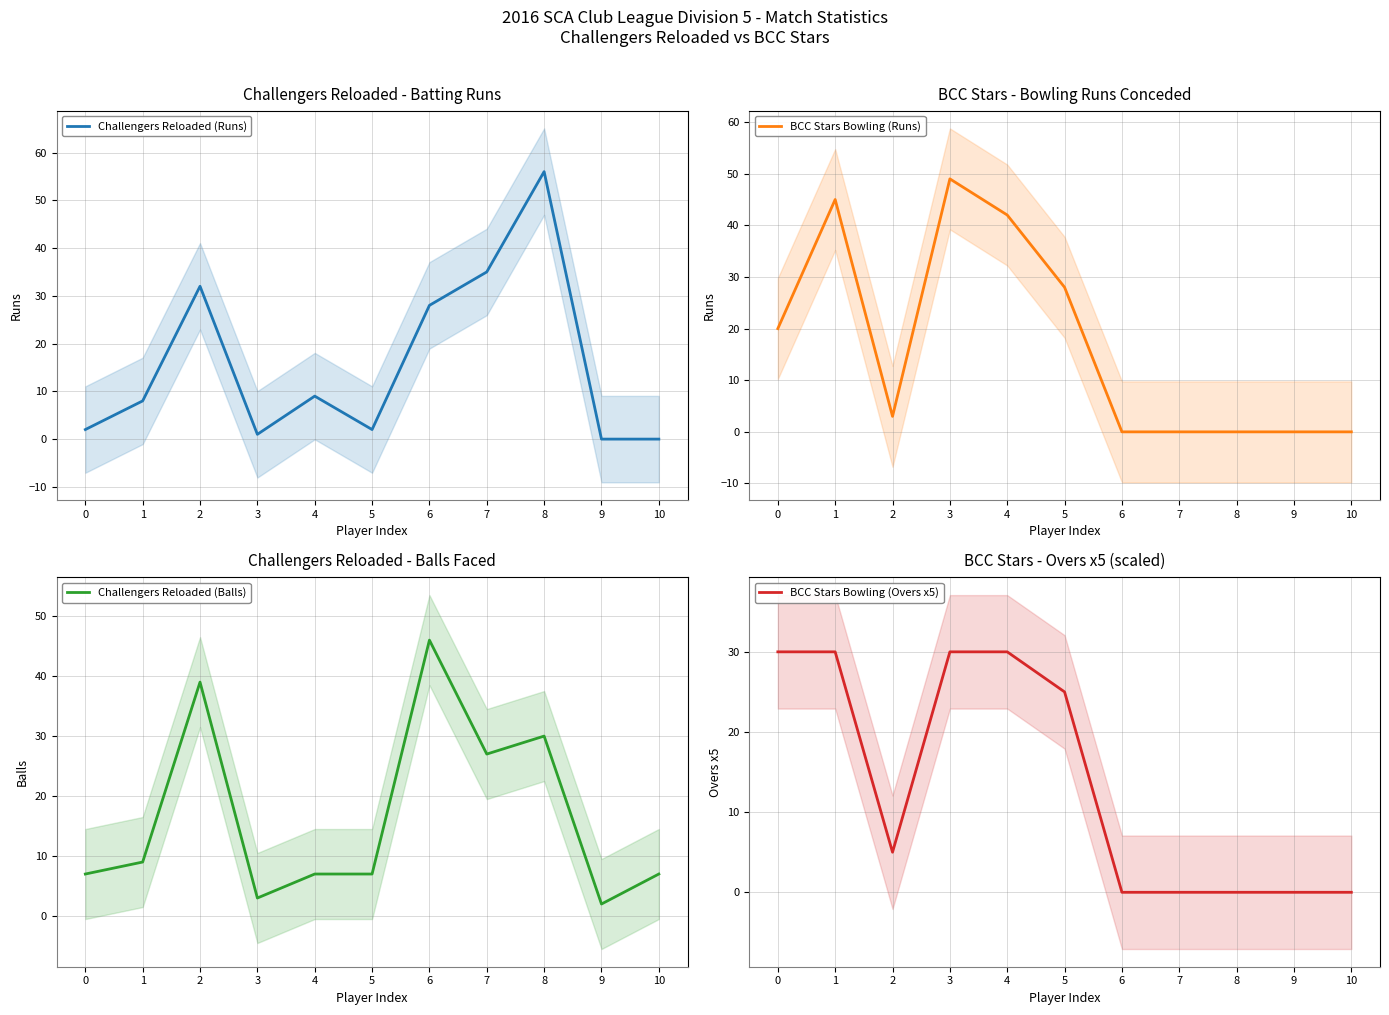

At how many categories does at least one series exceed 38?

6